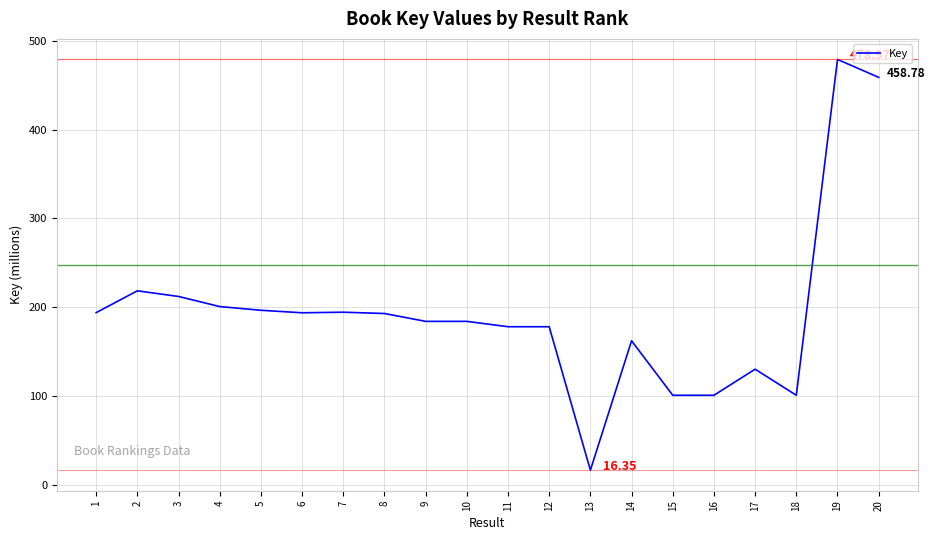

Which category has the highest value across all series?

19